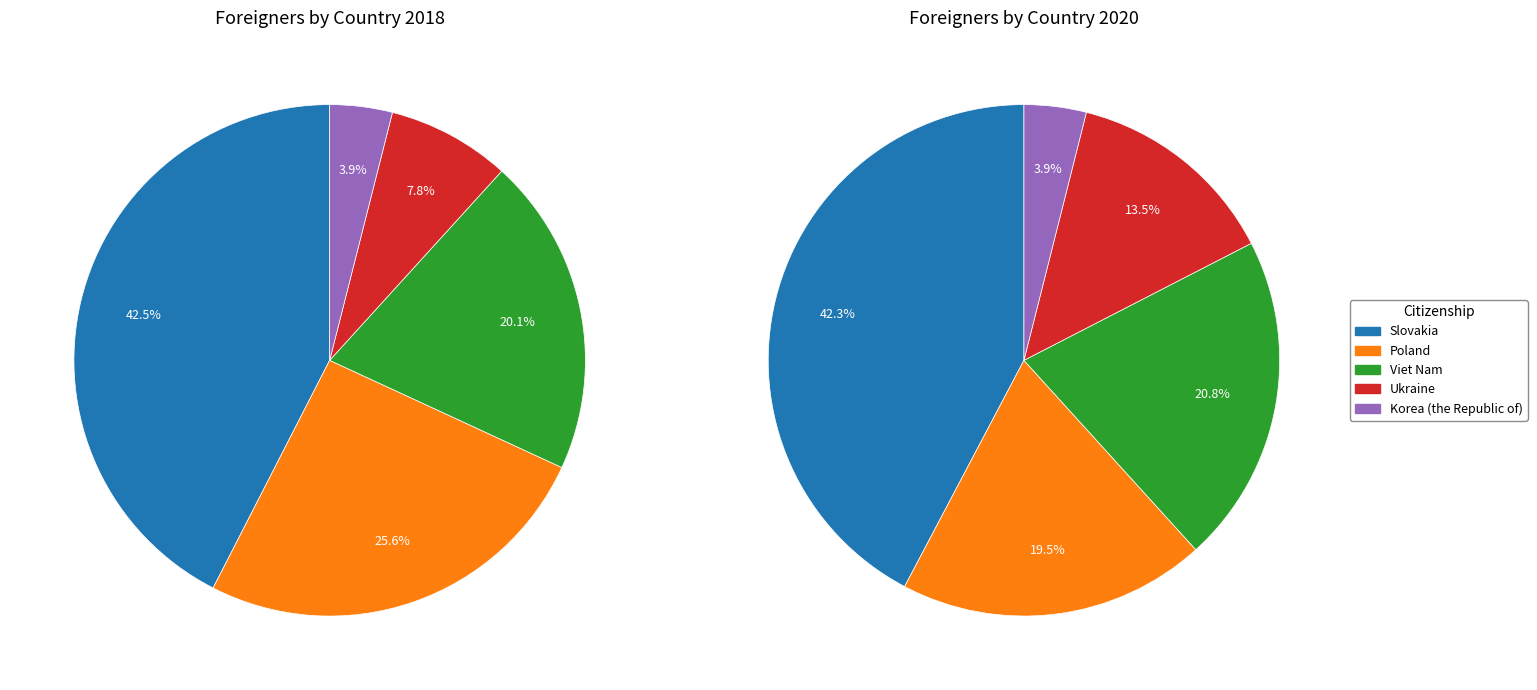

To the nearest percent, what portion does values_2020 represent?

19%